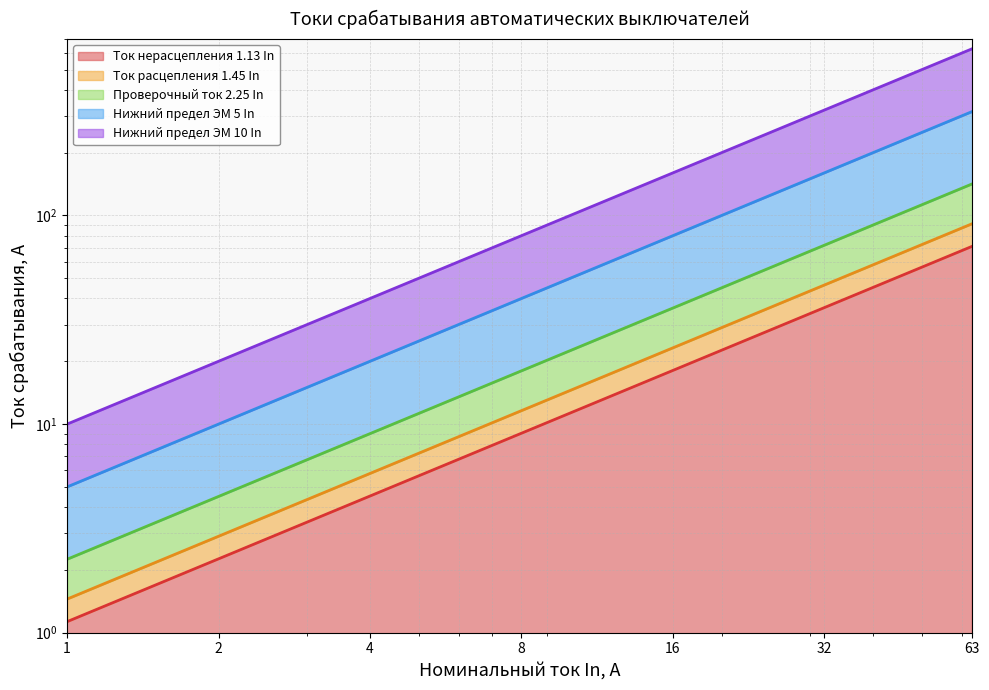

Rank the categories by Ток нерасцепления 1.13 In value from lowest to highest.

1, 2, 3, 4, 5, 6, 10, 13, 16, 20, 25, 32, 40, 50, 63